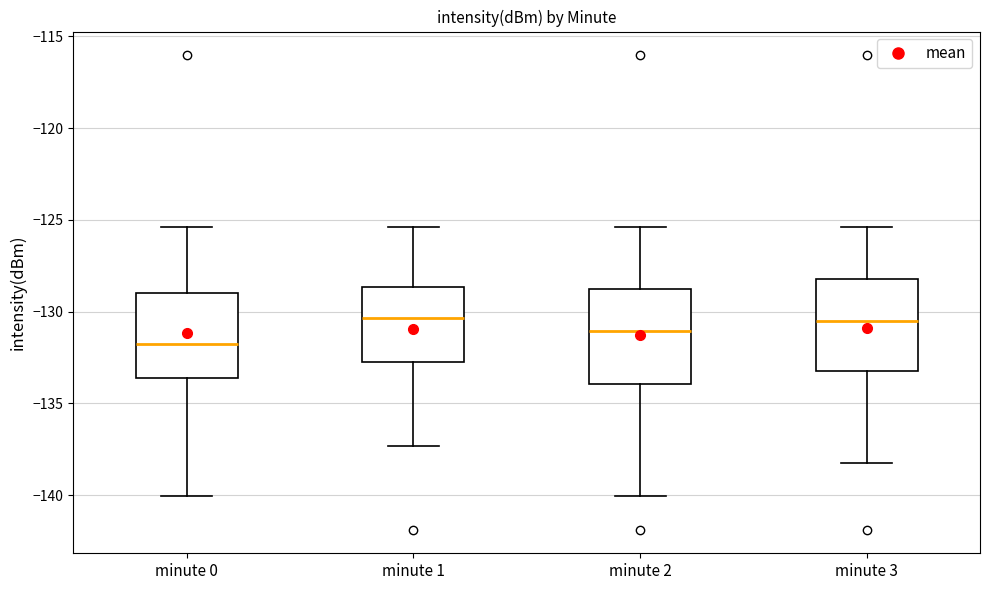

Reading left to right, transcribe this box plot: for each box, give where its median line is, the range the box spans, and where its two whiskers end, as read against the y-axis. The values are not printed on the chart, so give them approximately, as read against the axis.

minute 0: median -132.0, box -133.5 to -129.0, whiskers -140.0 to -125.5
minute 1: median -130.5, box -132.5 to -128.5, whiskers -137.5 to -125.5
minute 2: median -131.0, box -134.0 to -129.0, whiskers -140.0 to -125.5
minute 3: median -130.5, box -133.0 to -128.0, whiskers -138.0 to -125.5